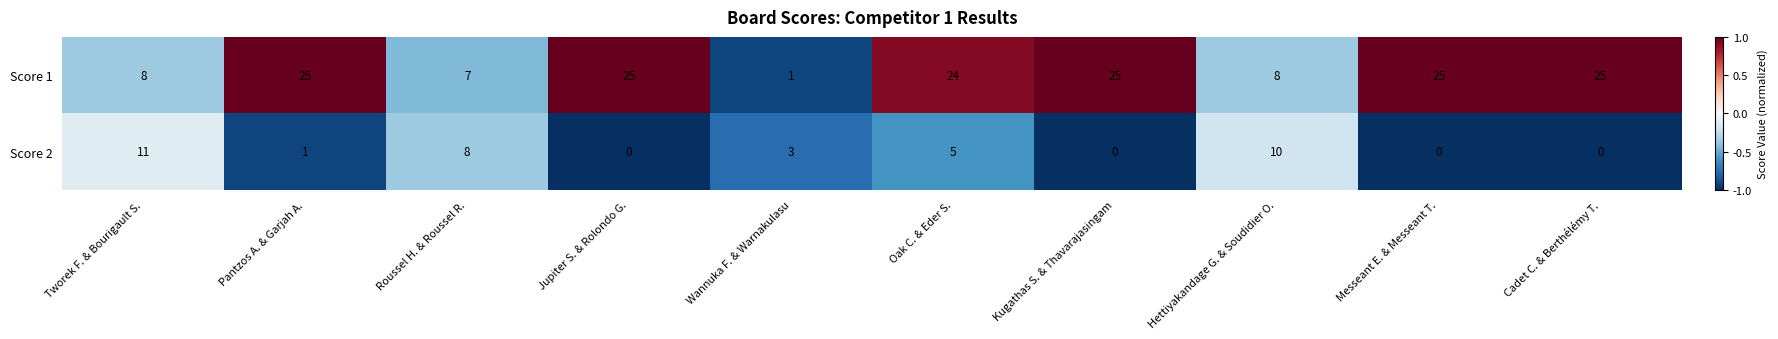

List the series in order of their overall mean, highest first.

Score 1, Score 2